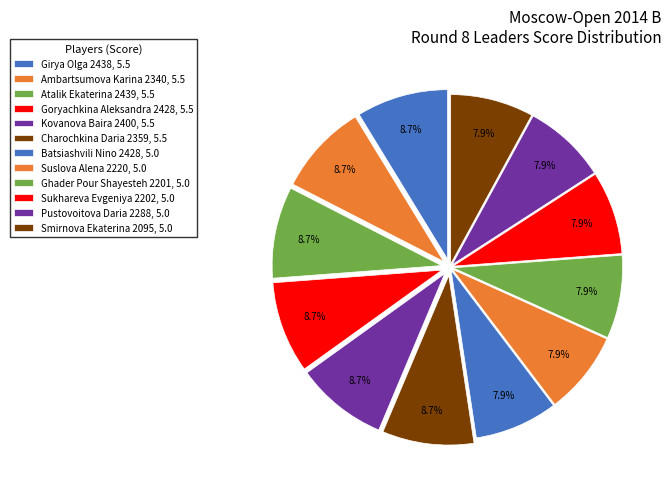

What is the largest slice in the pie chart?

Girya Olga 2438